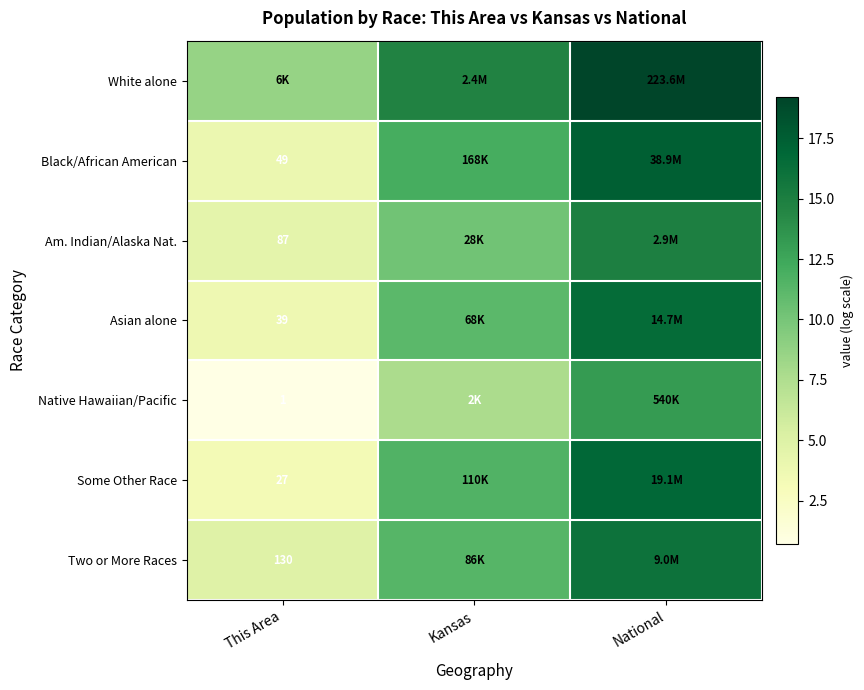

What value does the Asian alone series have at Kansas?

11.1